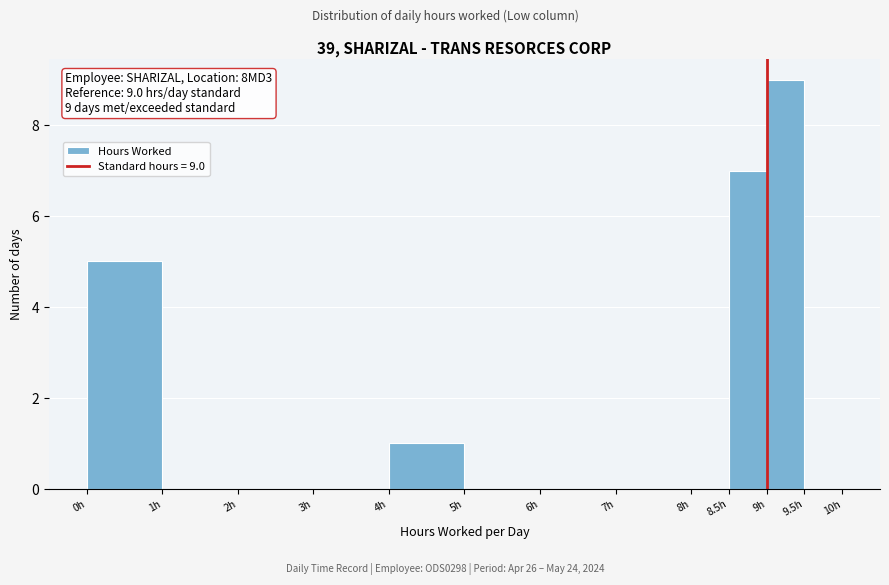

Which range on the x-axis has the tallest bar?

9.0 to 9.5